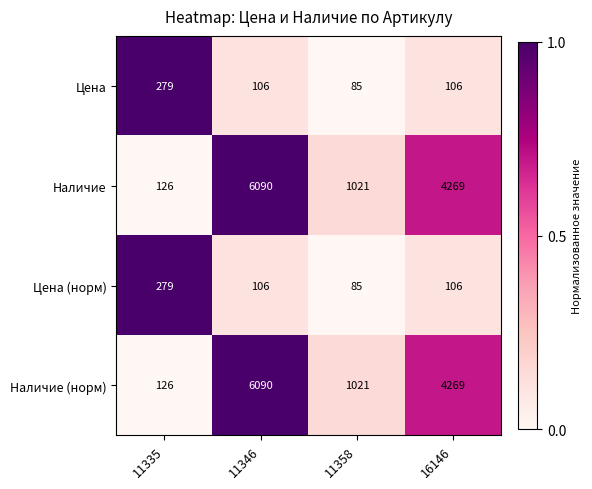

True or false: Цена (норм) has a value of 106 at 11346.

True